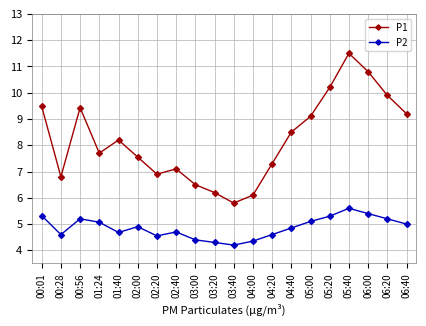

Which series changed the most between 00:28 and 06:00?

P1